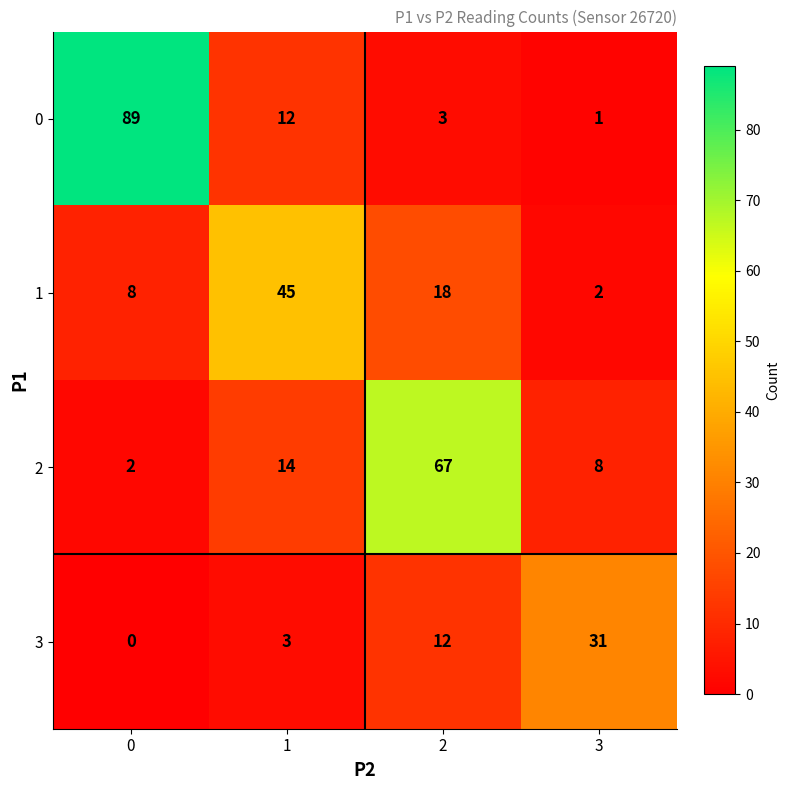

True or false: 0 has a value of 1 at 3.

True